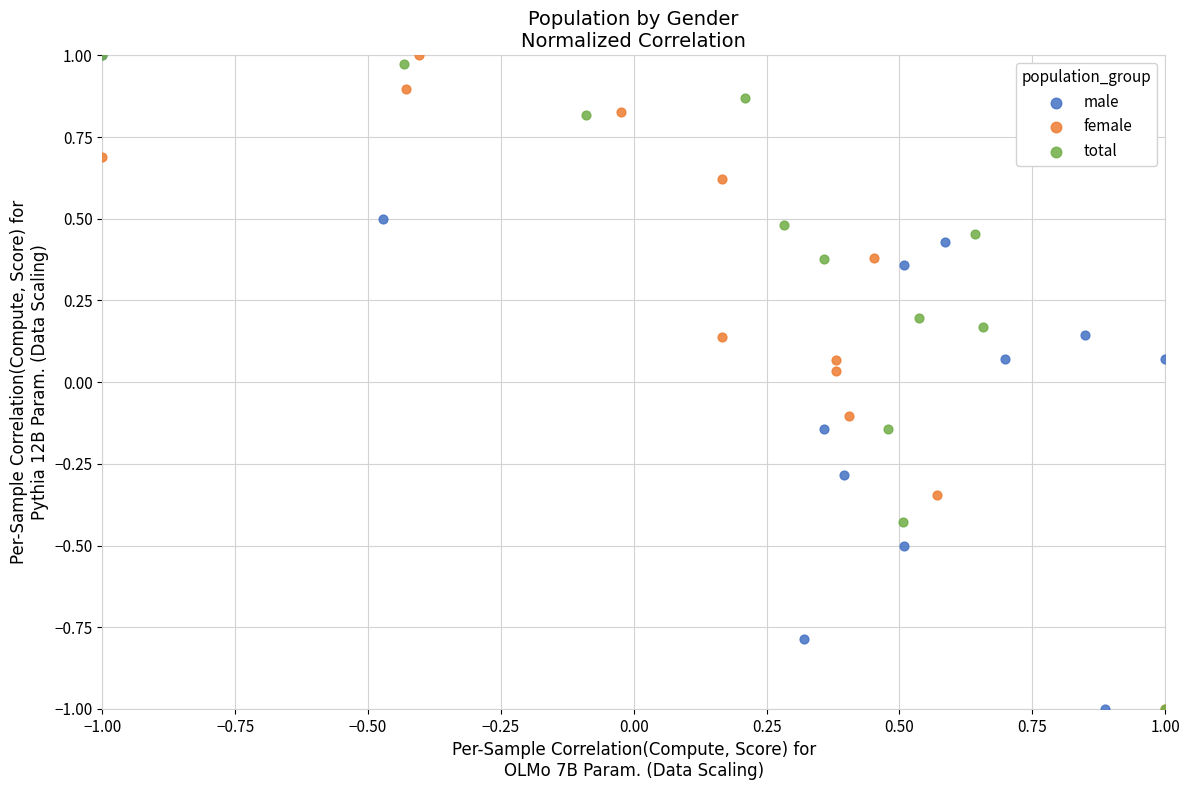

What are all the series names shown in the legend?

male, female, total